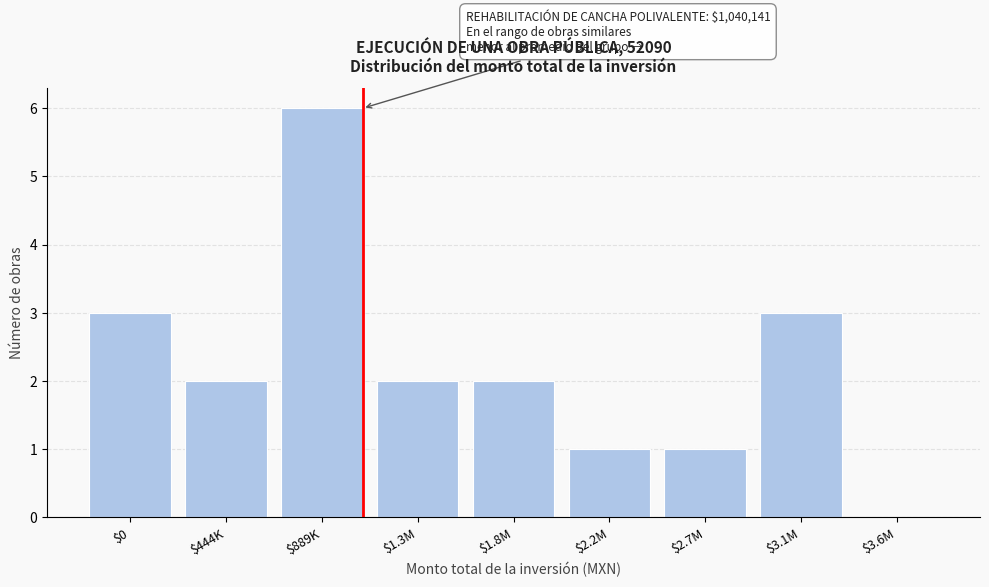

The value at $3.1M is 3. True or false?

True